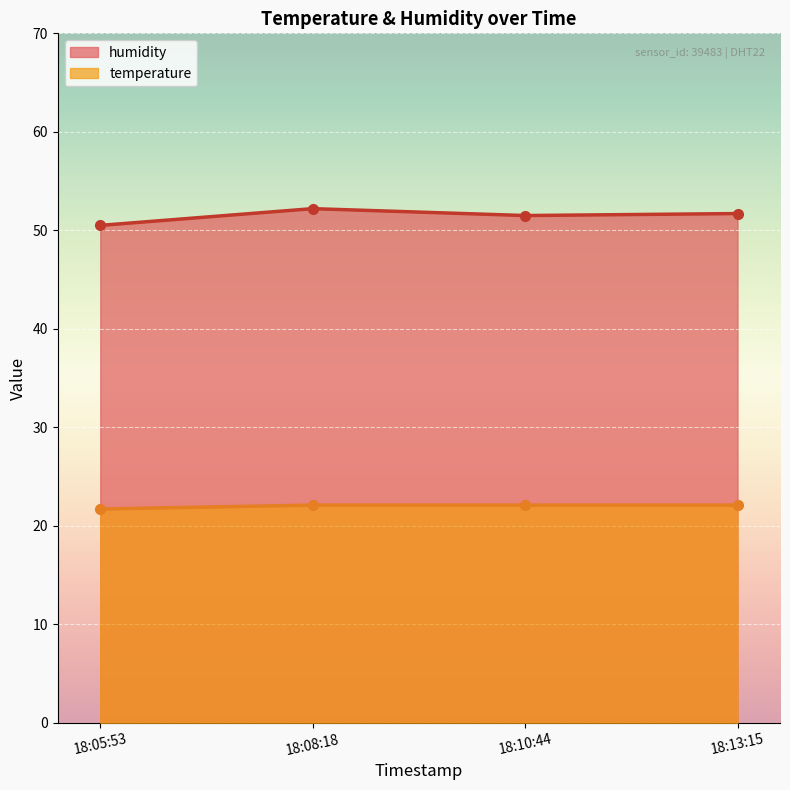

How many interior local valleys does the humidity series have?

1